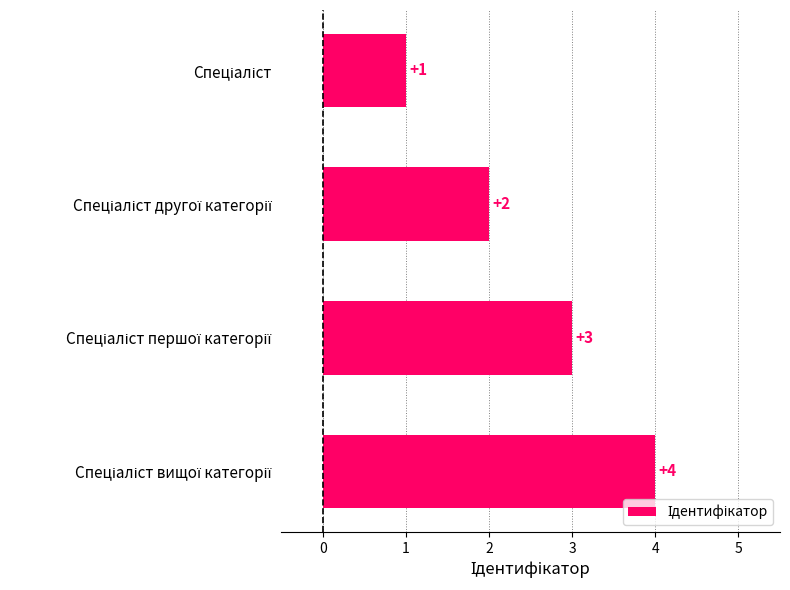

Count the values in the range 2 to 4.

3